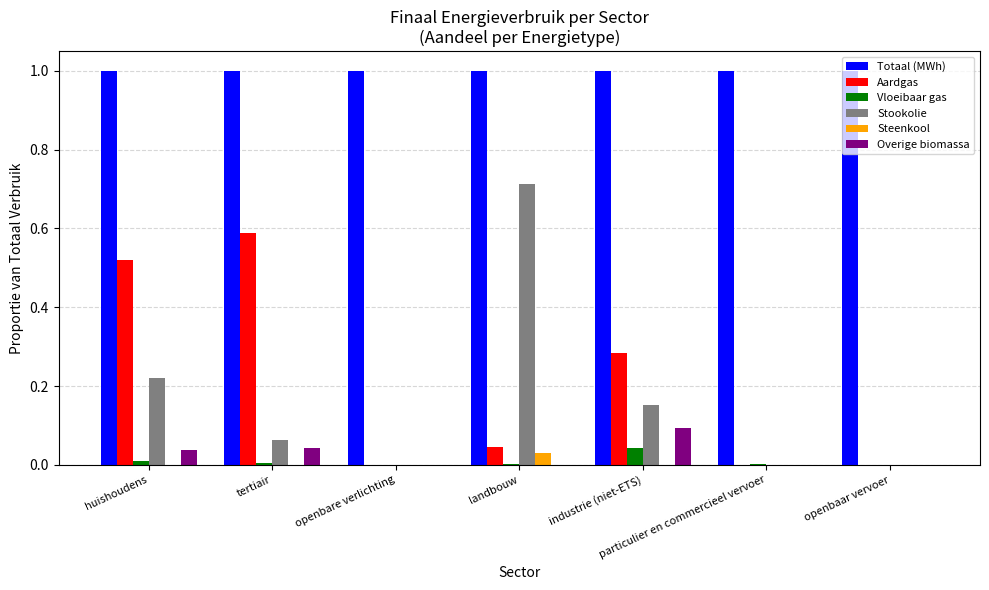

The value of Totaal (MWh) at openbaar vervoer is 1.0. True or false?

True